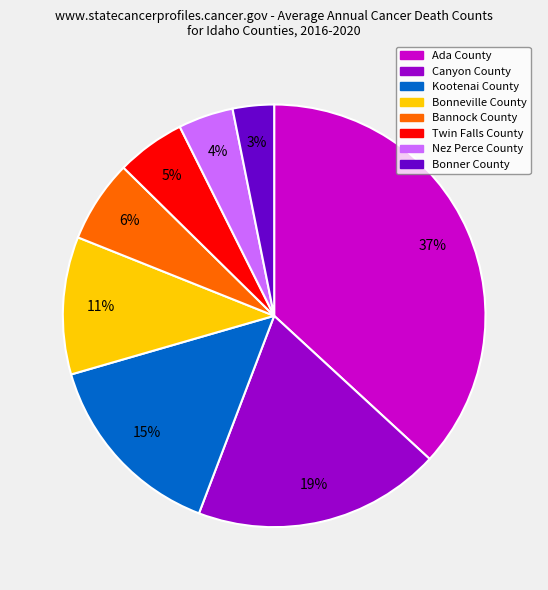

Which slice is the largest?

Ada County